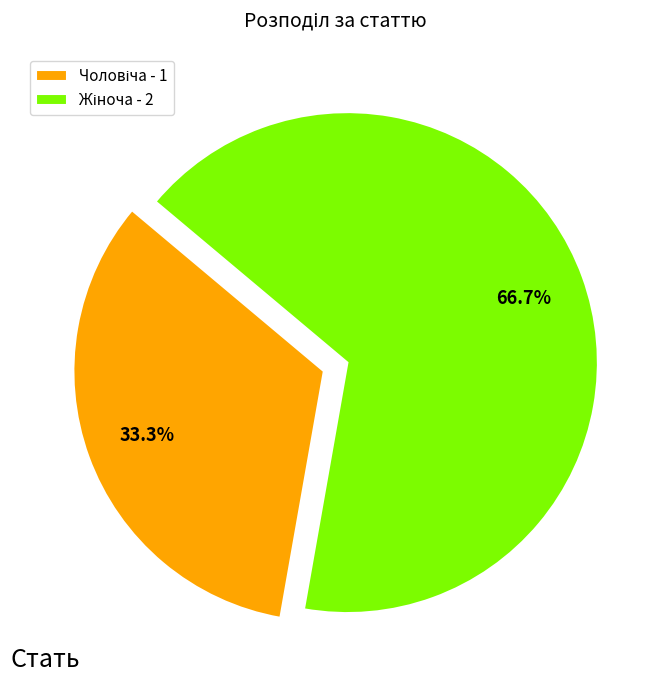

To the nearest percent, what is the difference between the Чоловіча and Жіноча slice percentages?

33%